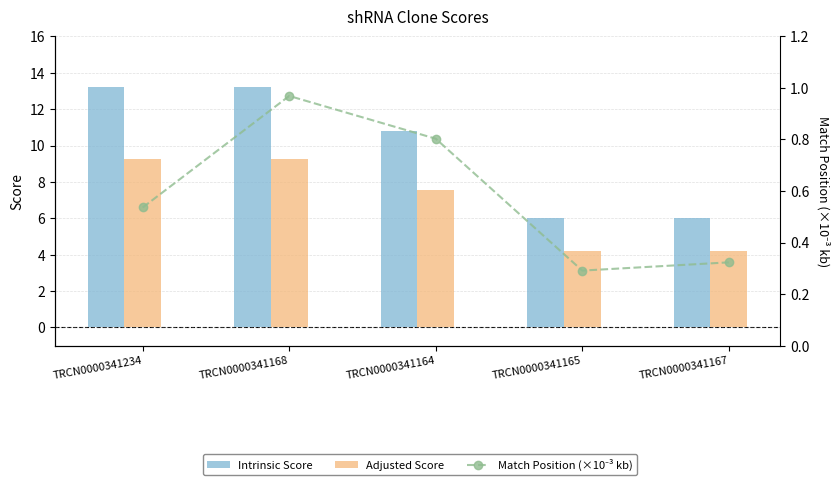

Rank the categories by Adjusted Score value from lowest to highest.

TRCN0000341165, TRCN0000341167, TRCN0000341164, TRCN0000341234, TRCN0000341168